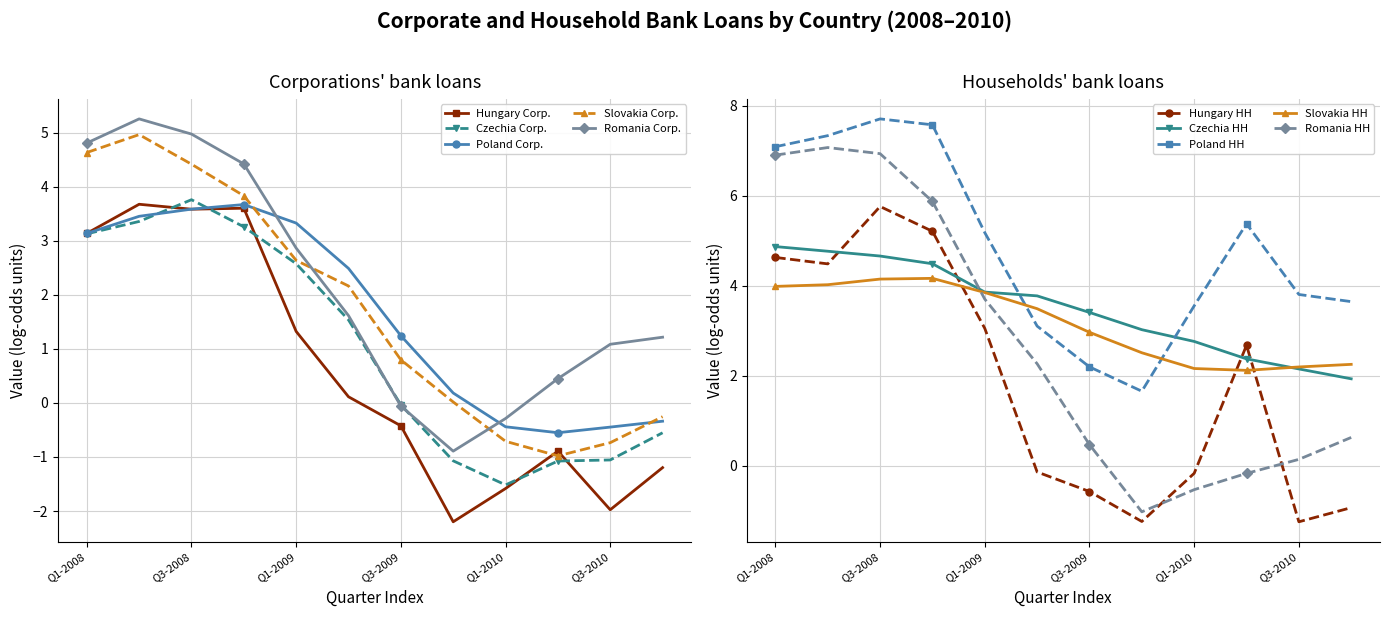

The value of Czechia Corp. at Q1-2010 is -1.5. True or false?

True